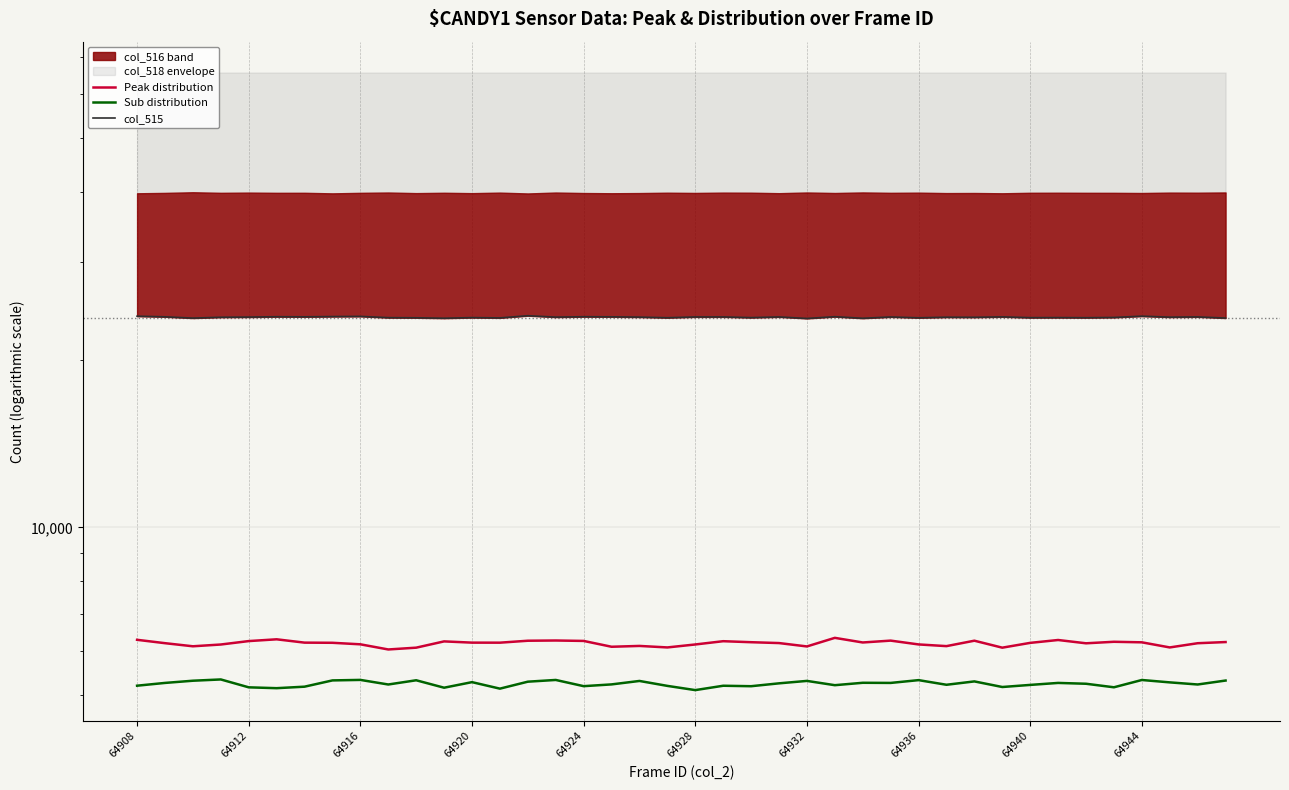

How many data points in Sub distribution are above 5252?

19